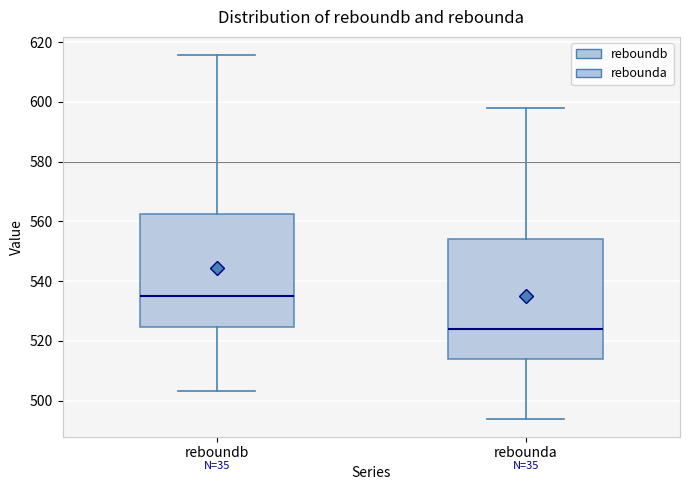

Which box's median line is the lowest?

rebounda